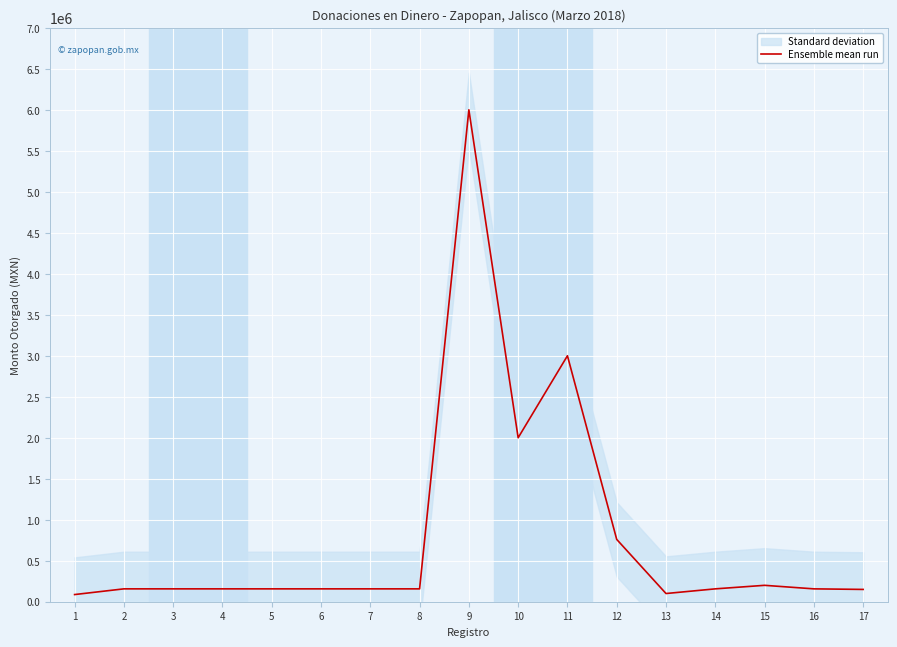

Which has a higher value, 3 or 13?

3